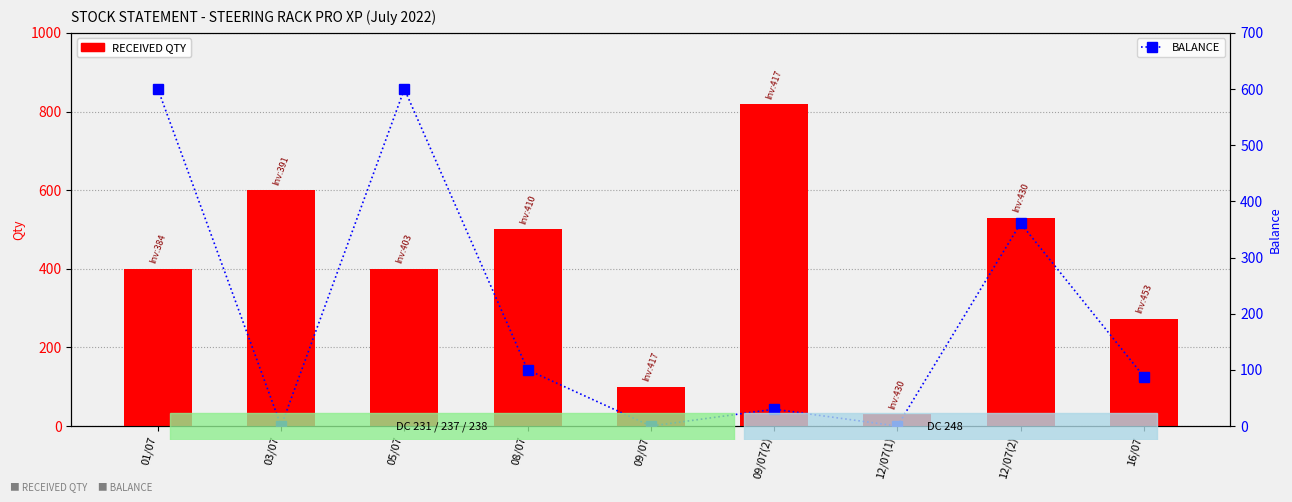

At 05/07, list the series in order from largest to smallest.

BALANCE, RECEIVED QTY